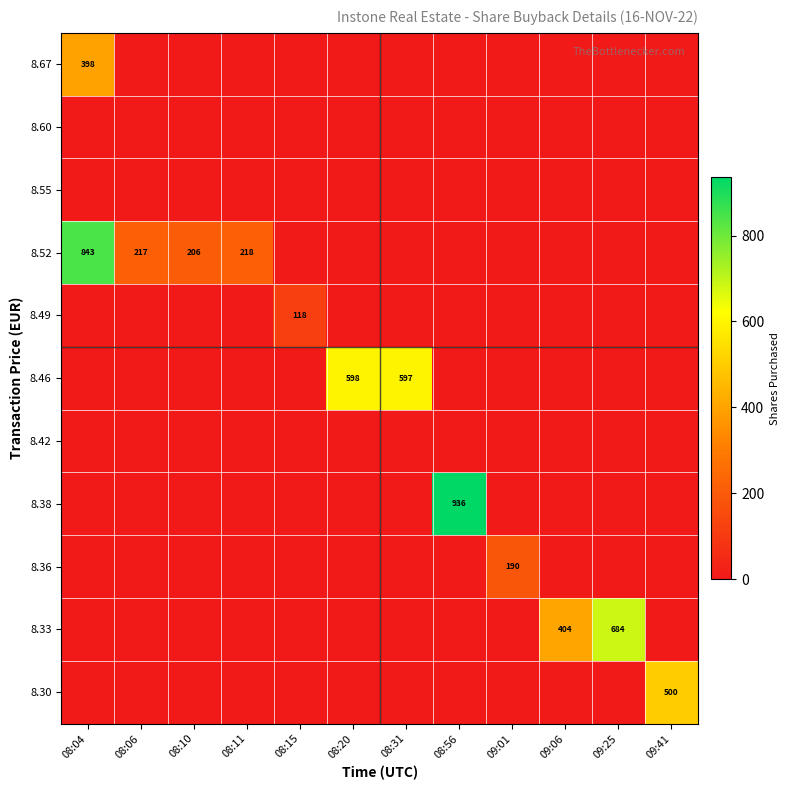

The value of 8.46 at 08:20 is 901. True or false?

False